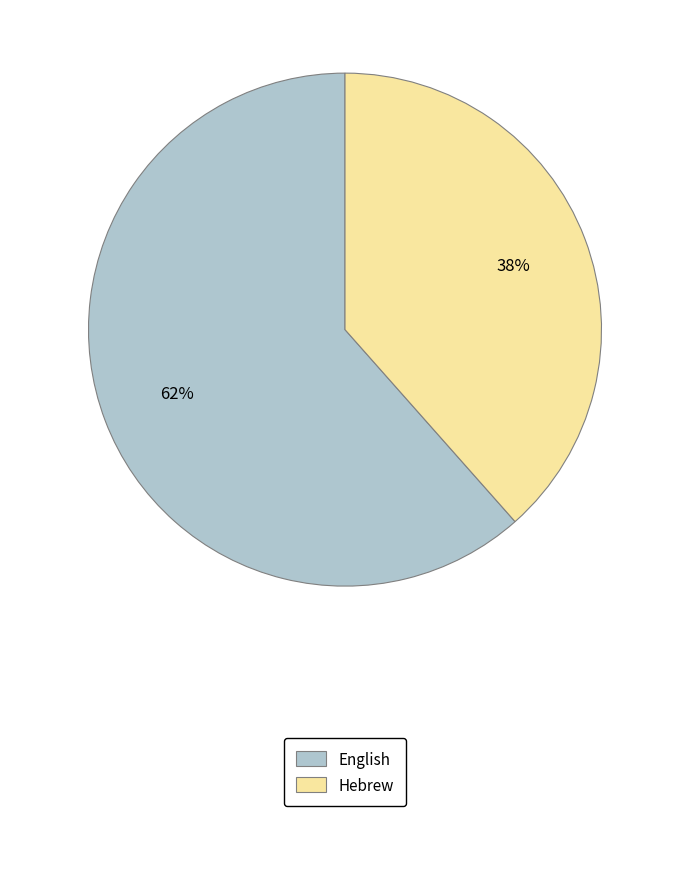

To the nearest percent, what is the average slice percentage?

50%